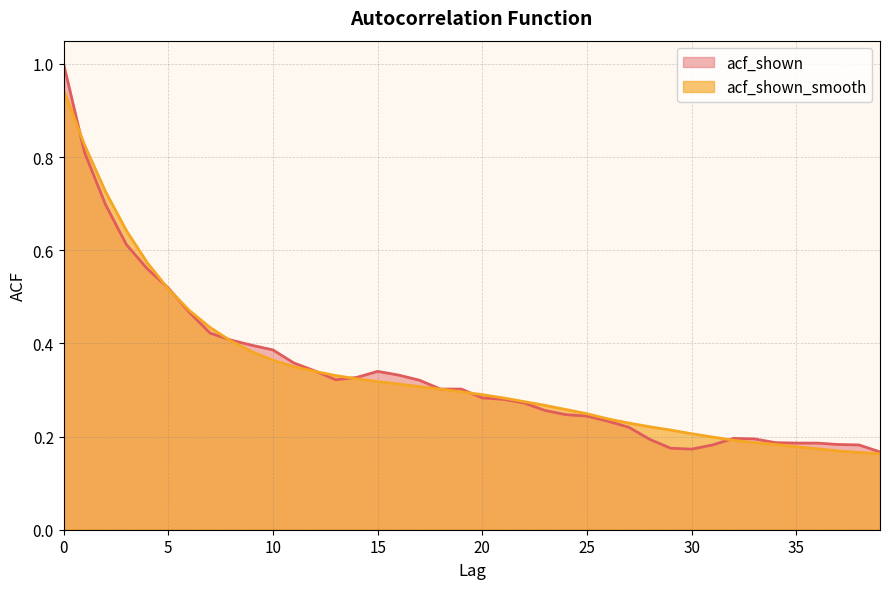

List the series in order of their overall mean, highest first.

acf_shown_smooth, acf_shown